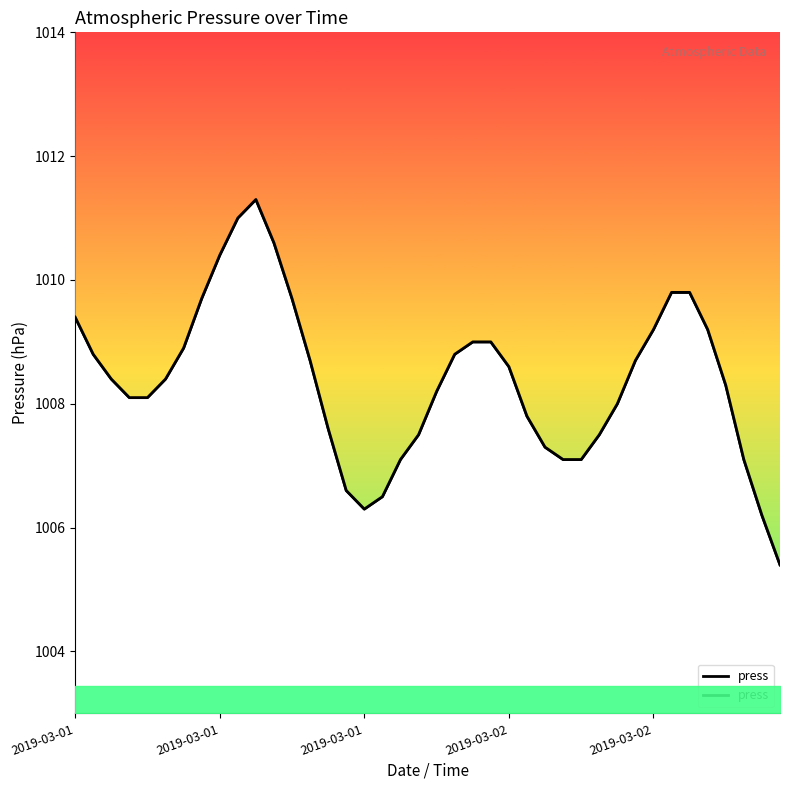

What value does the data have at 20?

1008.2